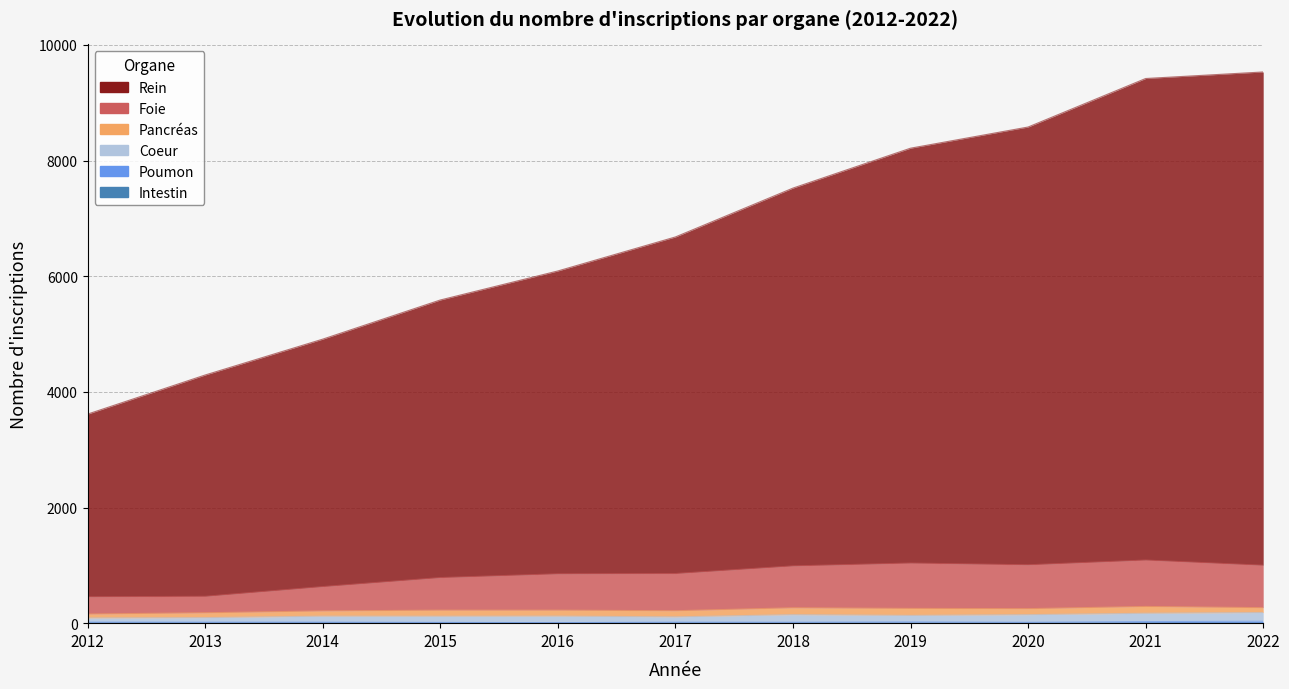

What value does the Poumon series have at 2015?

13